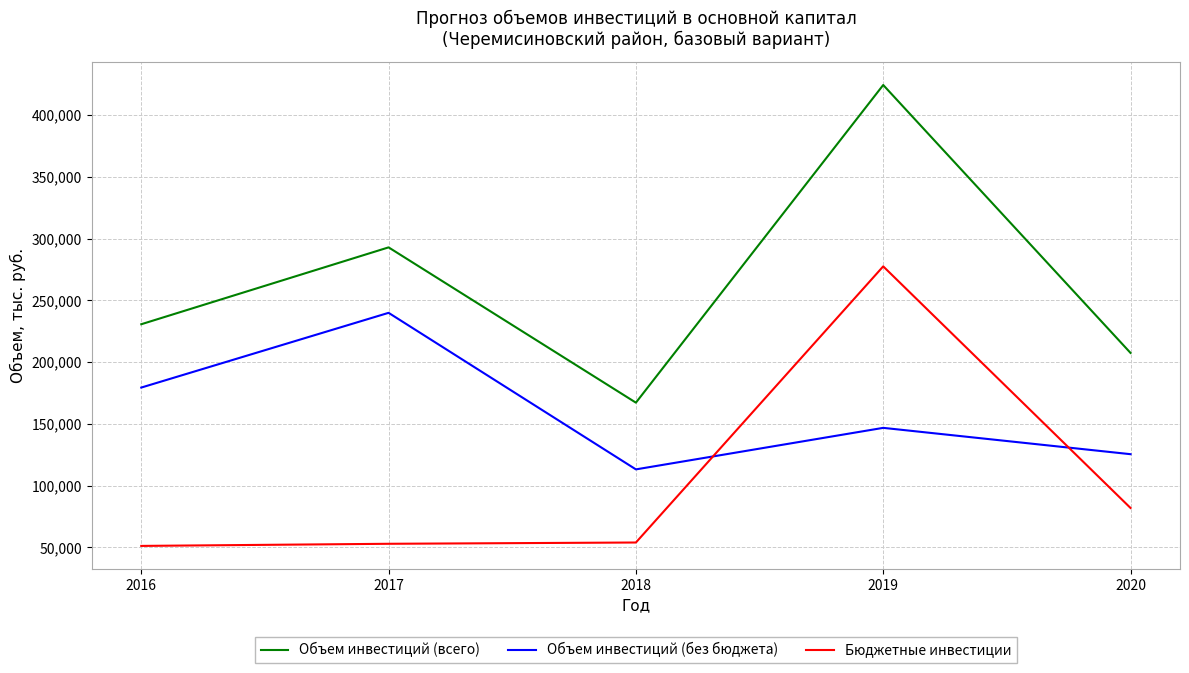

Read the Объем инвестиций (всего) value at 2017.

293000.3